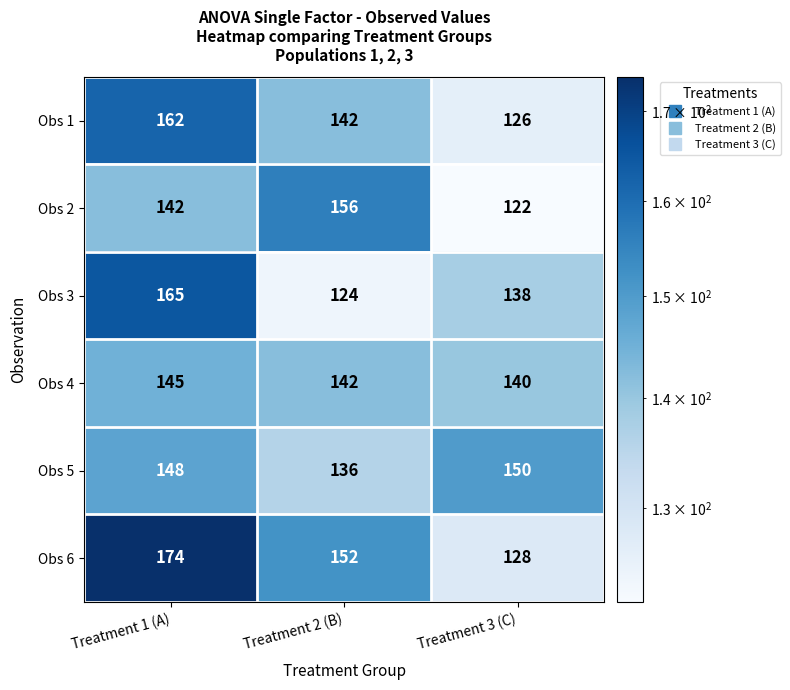

At Treatment 1 (A), list the series in order from smallest to largest.

Obs 2, Obs 4, Obs 5, Obs 1, Obs 3, Obs 6